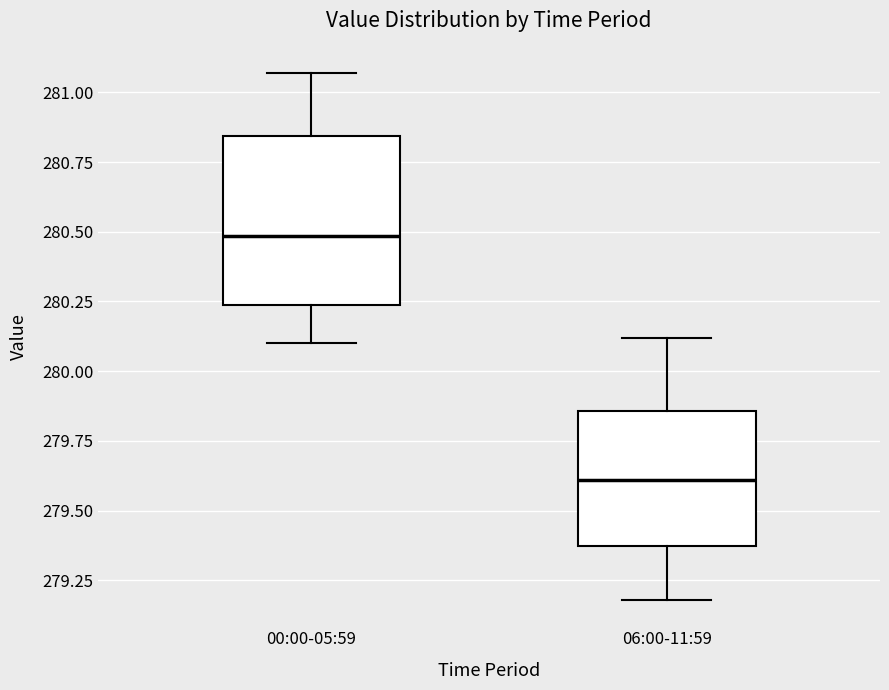

Where is the lower edge of the box for 00:00-05:59 on the y-axis? The values are not printed on the chart, so give them approximately, as read against the axis.

280.25